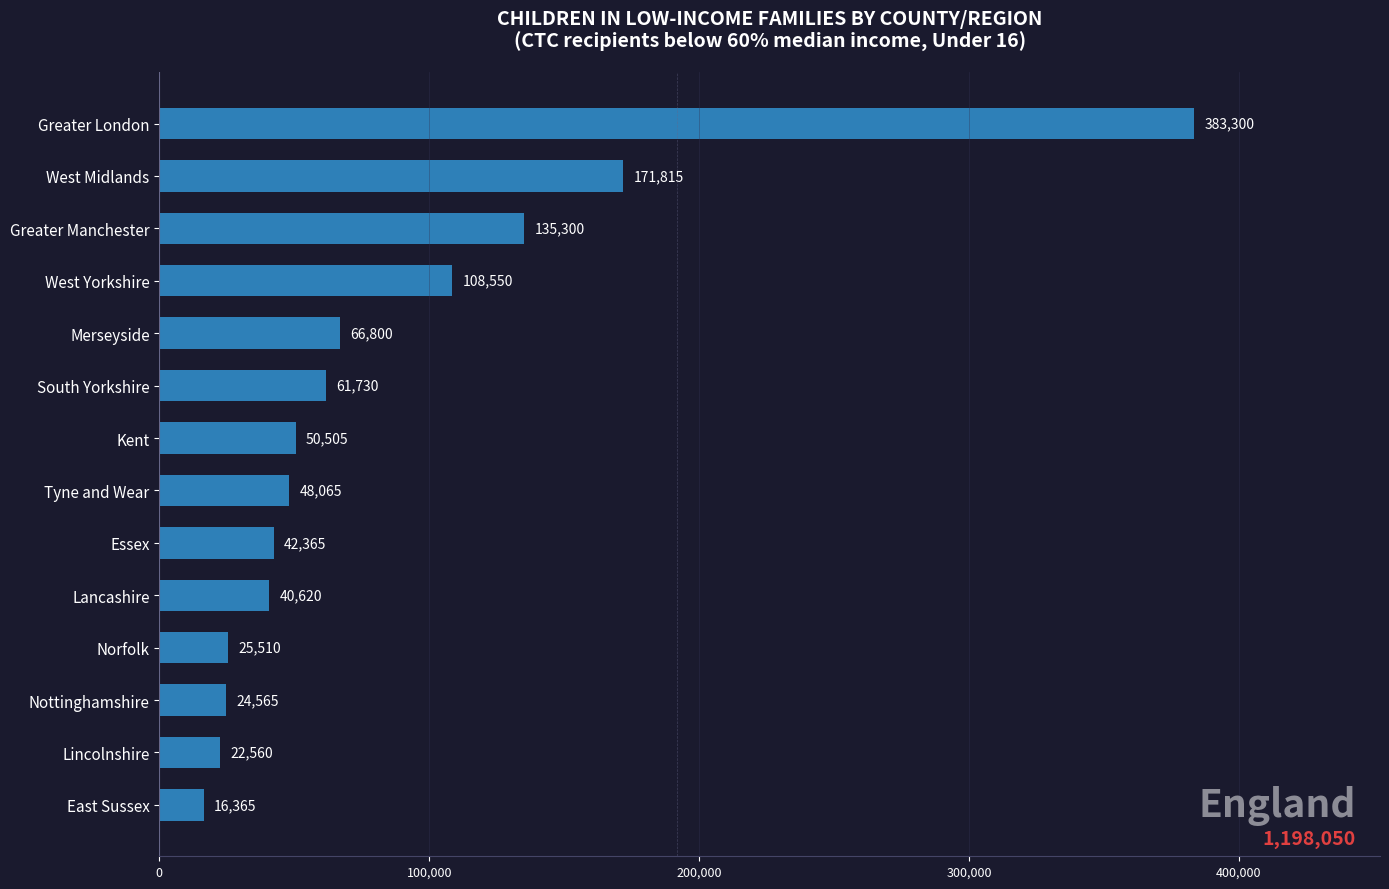

What is the difference between the maximum and minimum values?

366935